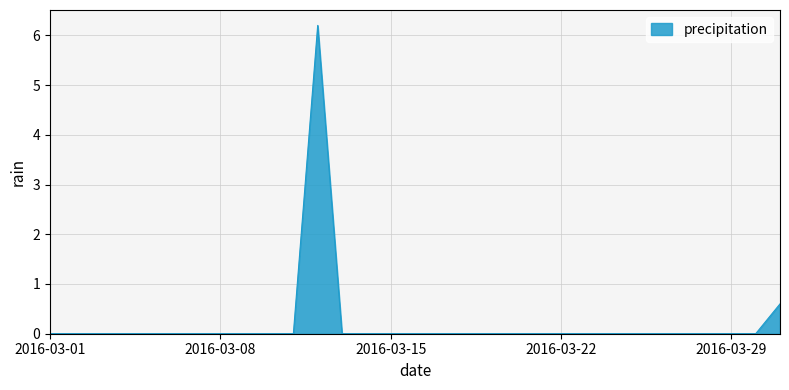

Does the chart have visible grid lines?

Yes